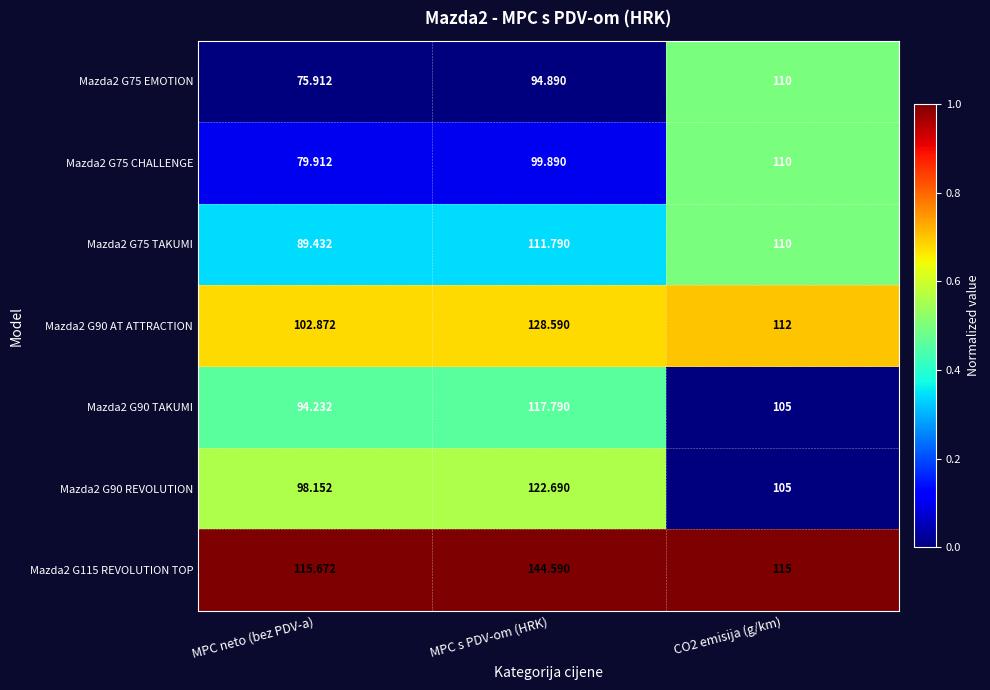

Is the value of Mazda2 G75 TAKUMI at MPC s PDV-om (HRK) greater than the value of Mazda2 G90 REVOLUTION at MPC neto (bez PDV-a)?

Yes